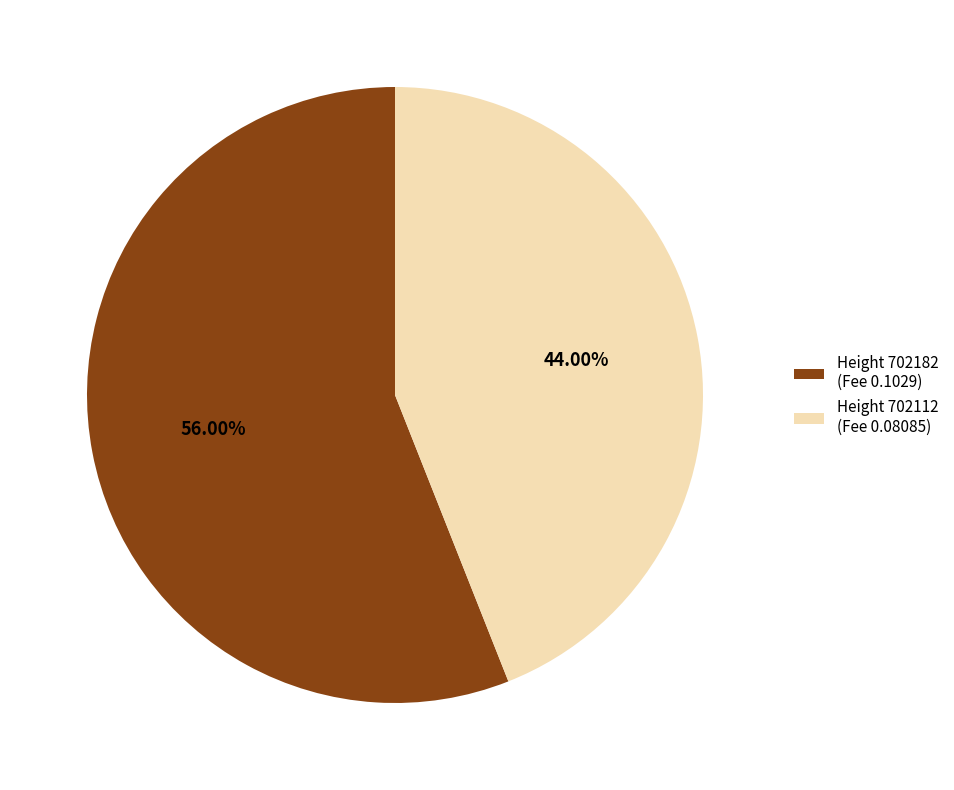

Which slice is the largest?

Height 702182 (Fee 0.1029)